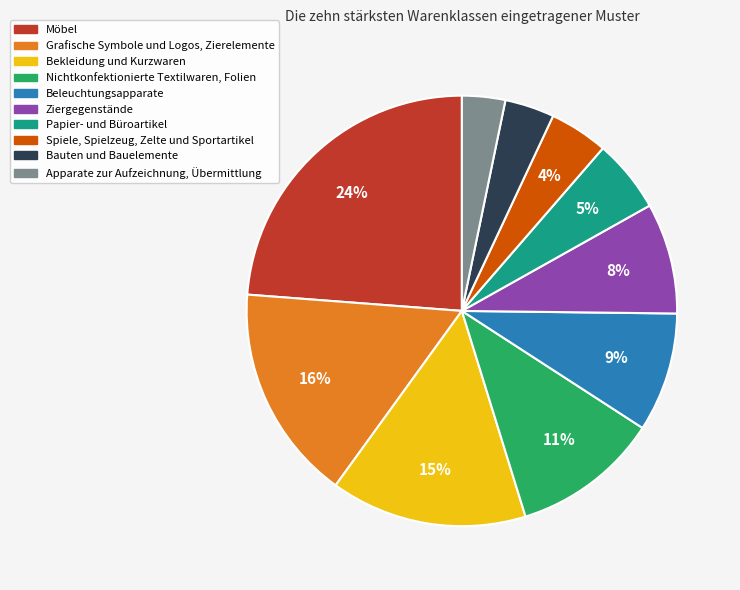

What percentage is the Möbel slice, to the nearest percent?

24%